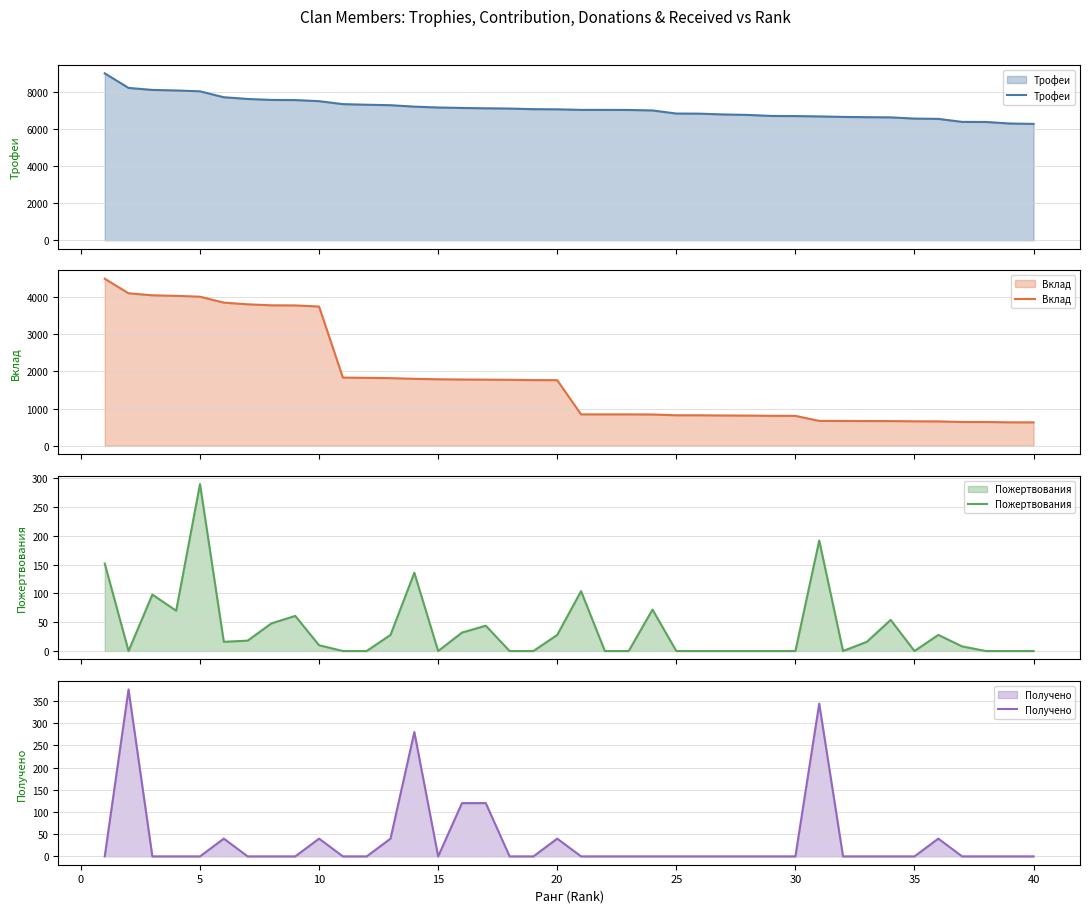

How many values in Получено are above zero?

10